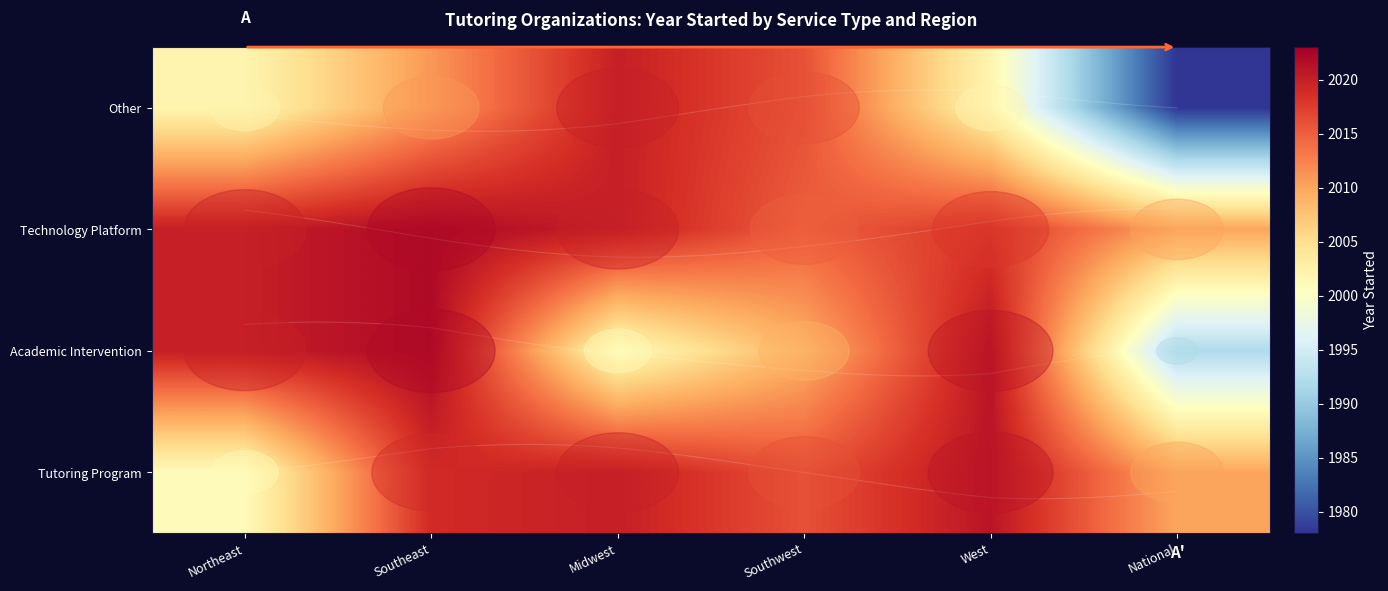

List the series in order of their peak value, lowest first.

Other, Tutoring Program, Academic Intervention, Technology Platform